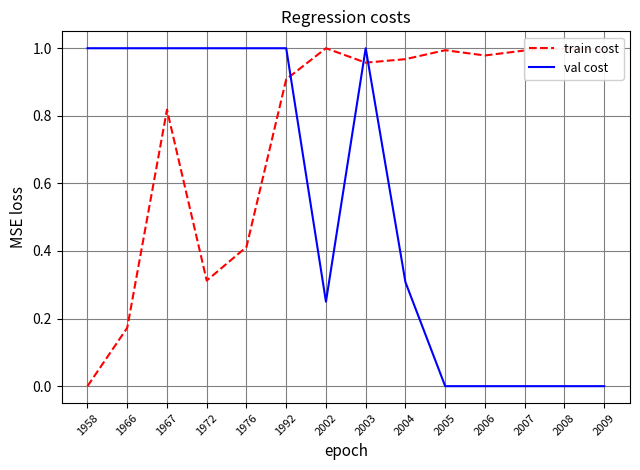

After their last crossing, which series has the higher values: val cost or train cost?

train cost